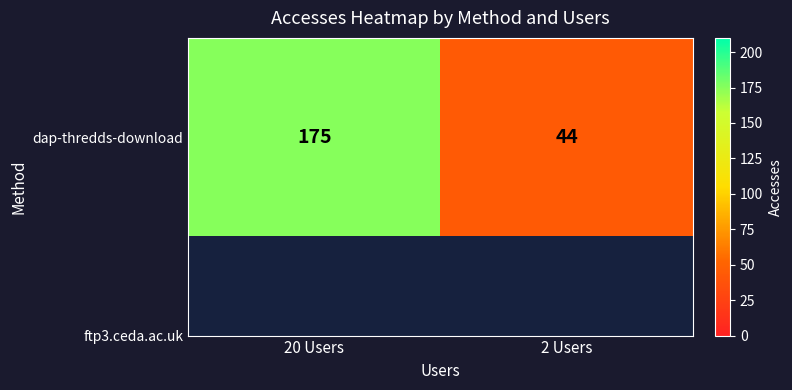

Reading left to right, extract all data points from this chart.

175	44